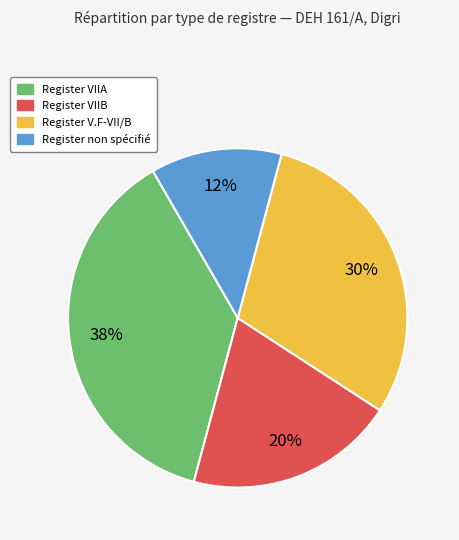

Does any single category account for the majority?

No